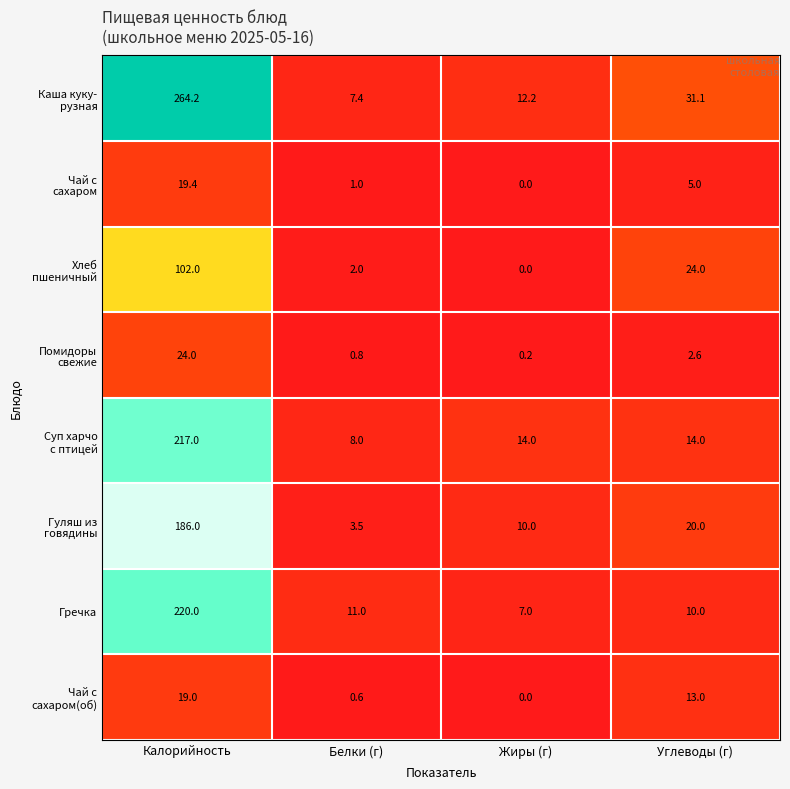

Count the number of data series in this chart.

8